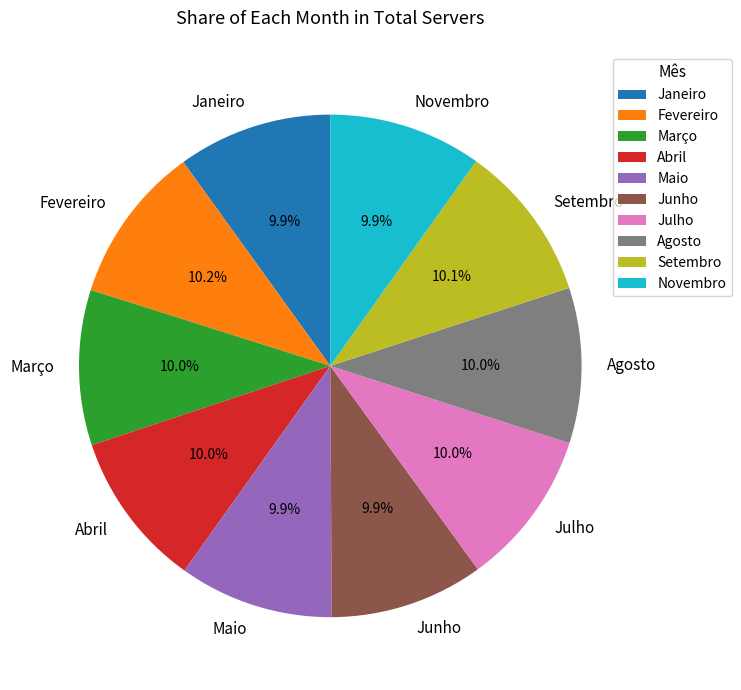

What is the ratio of the value at Setembro to the value at Maio?

1.0